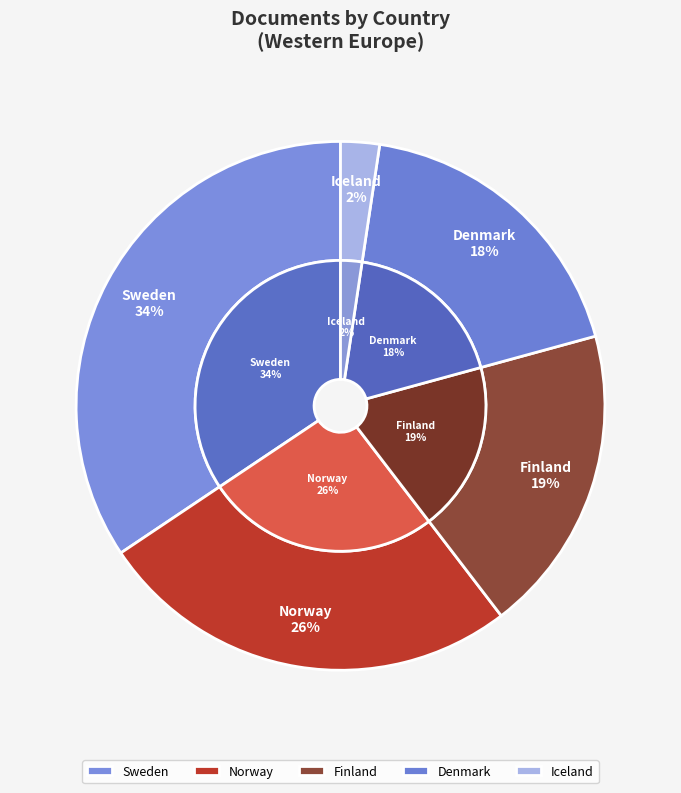

To the nearest percent, what is the difference between the Norway and Denmark slice percentages?

8%